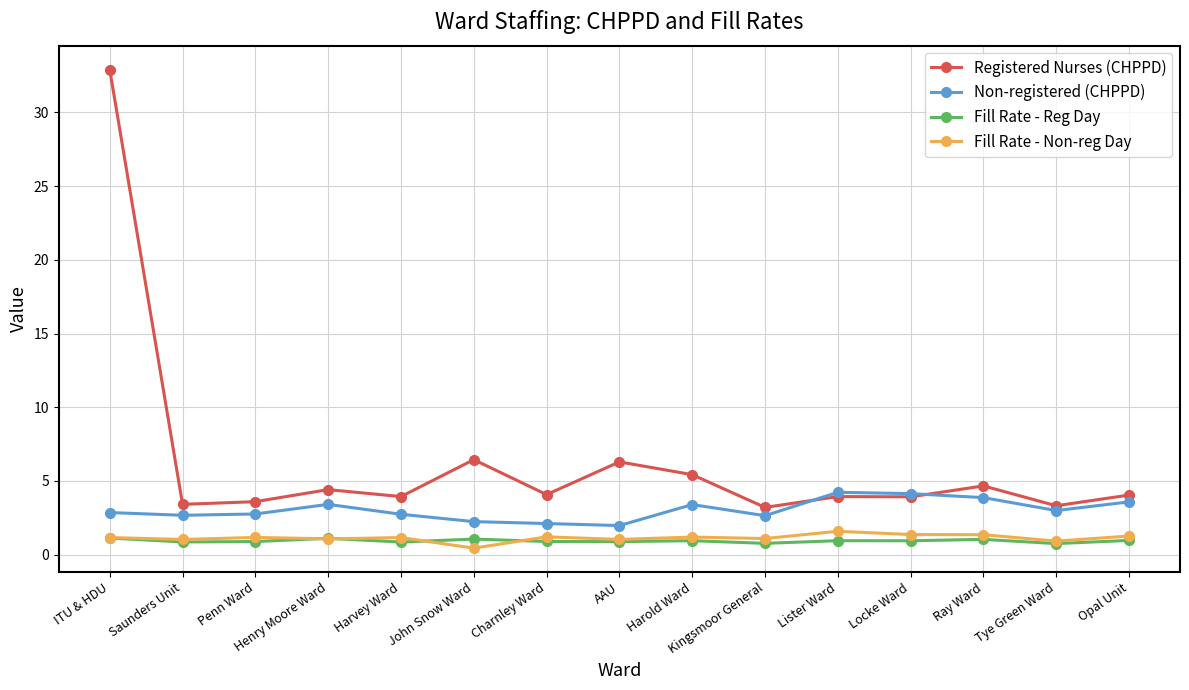

Is it true that Registered Nurses (CHPPD) equals 1.0 at Kingsmoor General?

False